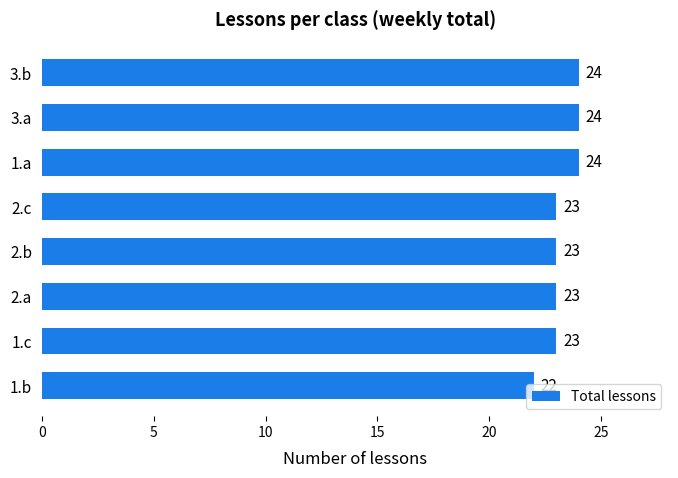

What is the sum of all values?

186